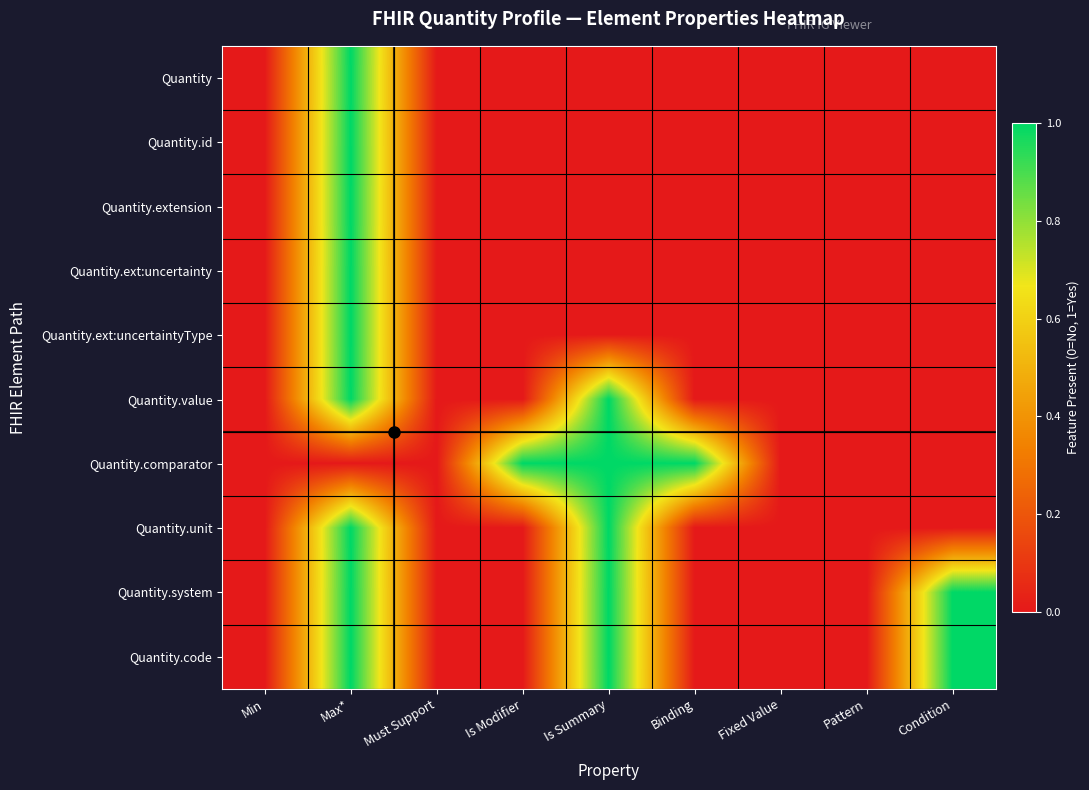

Reading left to right, list all the values displayed in this chart.

Quantity: Min=0	Max*=1	Must Support=0	Is Modifier=0	Is Summary=0	Binding=0	Fixed Value=0	Pattern=0	Condition=0
Quantity.id: Min=0	Max*=1	Must Support=0	Is Modifier=0	Is Summary=0	Binding=0	Fixed Value=0	Pattern=0	Condition=0
Quantity.extension: Min=0	Max*=1	Must Support=0	Is Modifier=0	Is Summary=0	Binding=0	Fixed Value=0	Pattern=0	Condition=0
Quantity.ext:uncertainty: Min=0	Max*=1	Must Support=0	Is Modifier=0	Is Summary=0	Binding=0	Fixed Value=0	Pattern=0	Condition=0
Quantity.ext:uncertaintyType: Min=0	Max*=1	Must Support=0	Is Modifier=0	Is Summary=0	Binding=0	Fixed Value=0	Pattern=0	Condition=0
Quantity.value: Min=0	Max*=1	Must Support=0	Is Modifier=0	Is Summary=1	Binding=0	Fixed Value=0	Pattern=0	Condition=0
Quantity.comparator: Min=0	Max*=0	Must Support=0	Is Modifier=1	Is Summary=1	Binding=1	Fixed Value=0	Pattern=0	Condition=0
Quantity.unit: Min=0	Max*=1	Must Support=0	Is Modifier=0	Is Summary=1	Binding=0	Fixed Value=0	Pattern=0	Condition=0
Quantity.system: Min=0	Max*=1	Must Support=0	Is Modifier=0	Is Summary=1	Binding=0	Fixed Value=0	Pattern=0	Condition=1
Quantity.code: Min=0	Max*=1	Must Support=0	Is Modifier=0	Is Summary=1	Binding=0	Fixed Value=0	Pattern=0	Condition=1